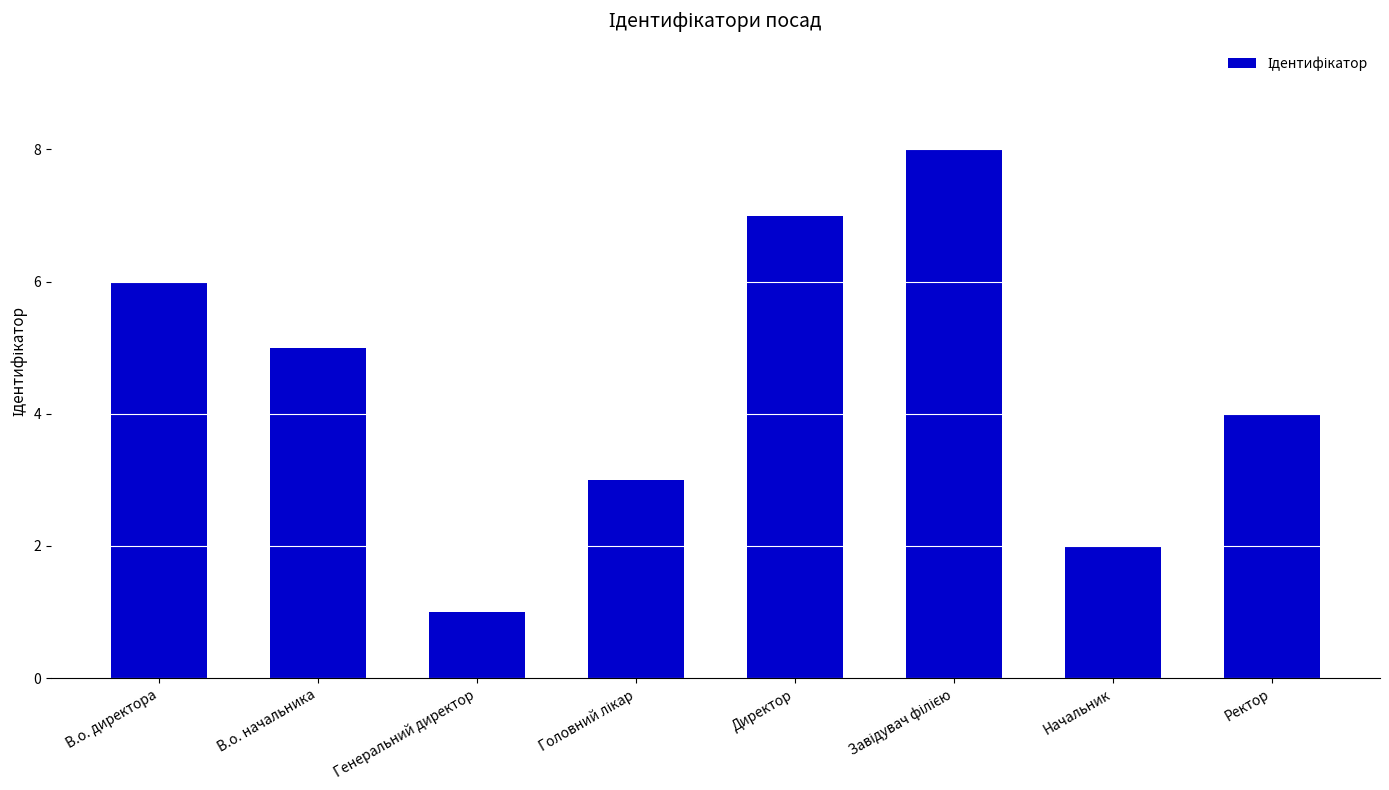

What is the label of the 1st bar from the right?

Ректор